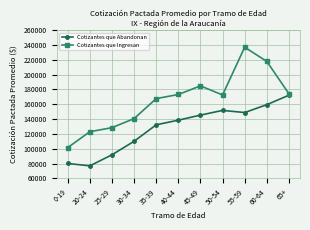

What is the label of the 7th point from the right?

35-39